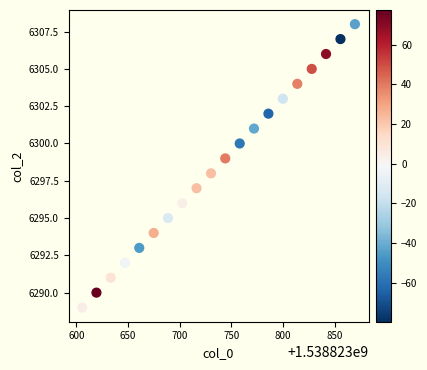

What is the range of Y values (max minus min)?

19